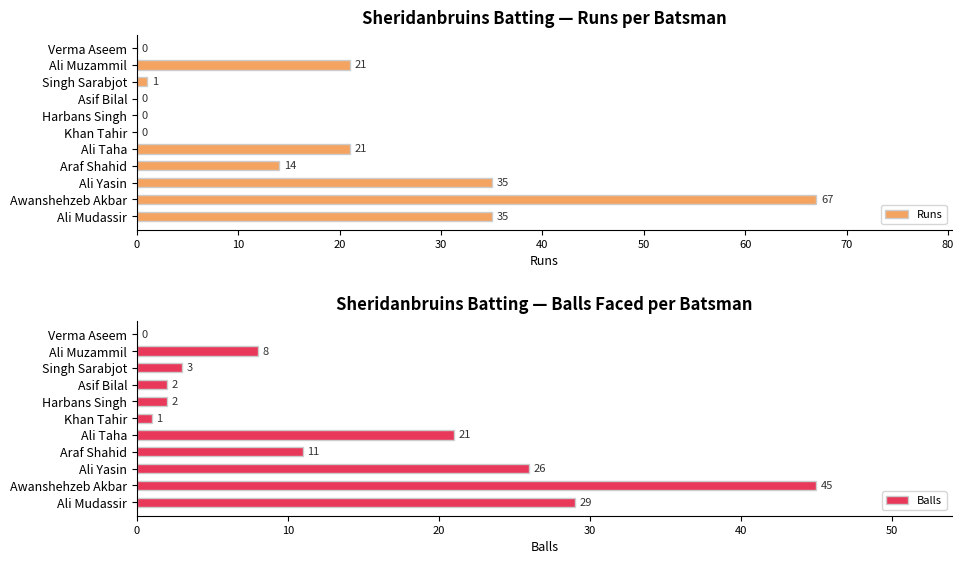

The Balls series shows 43 at Ali Yasin. True or false?

False